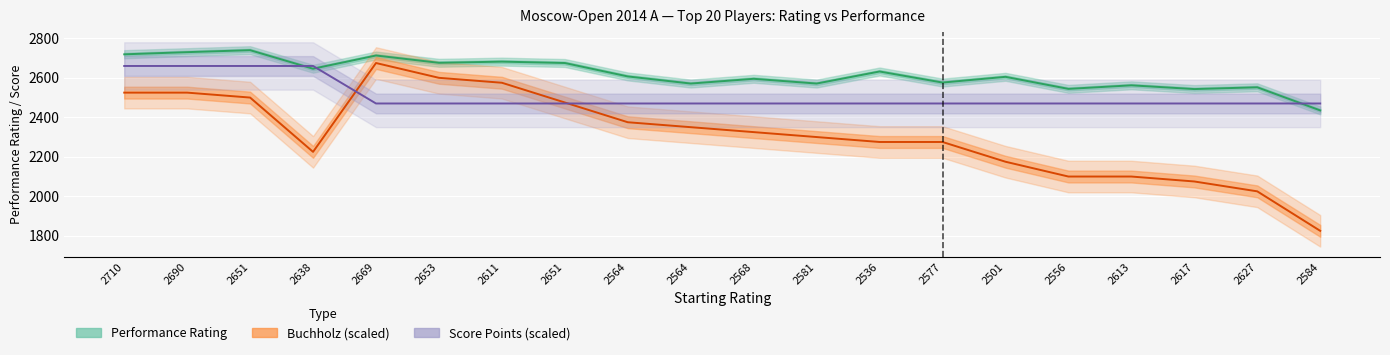

List the series in order of their overall mean, lowest first.

Buchholz (scaled), Score Points (scaled), Performance Rating